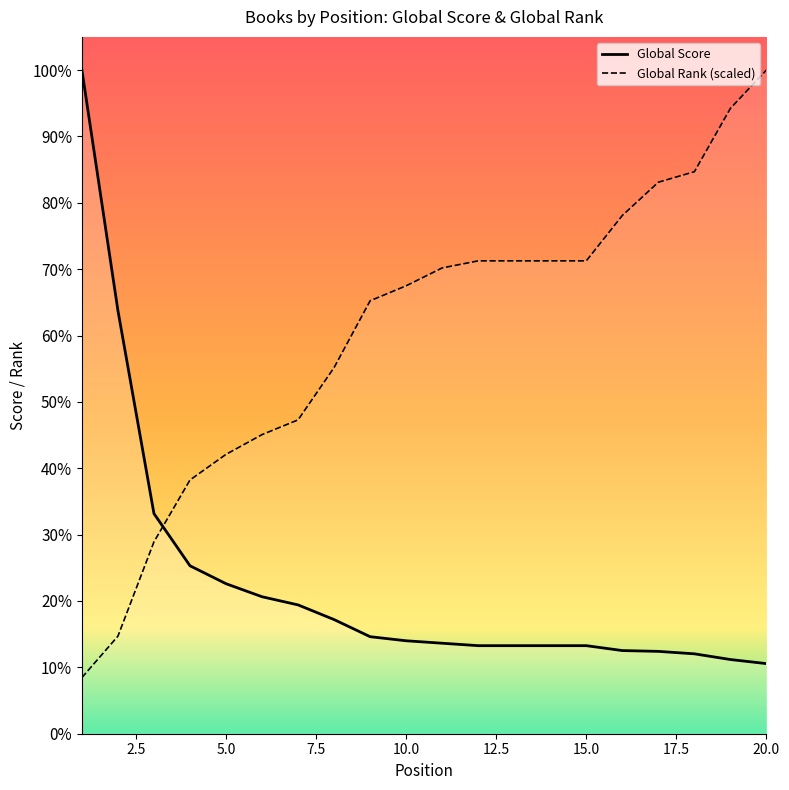

After their last crossing, which series has the higher values: Global Score or Global Rank?

Global Rank